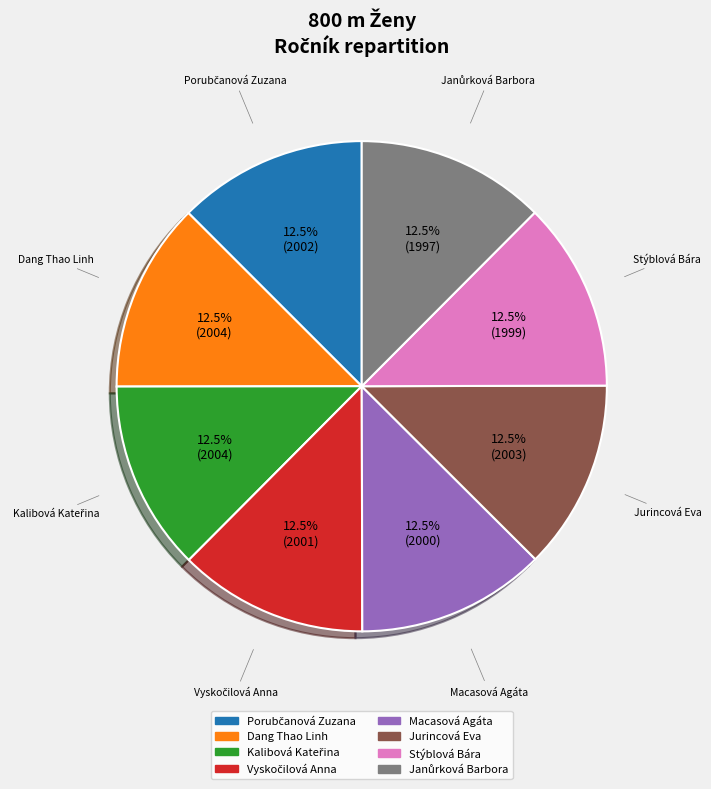

What percentage do Dang Thao Linh and Jurincová Eva together represent?

25.0%